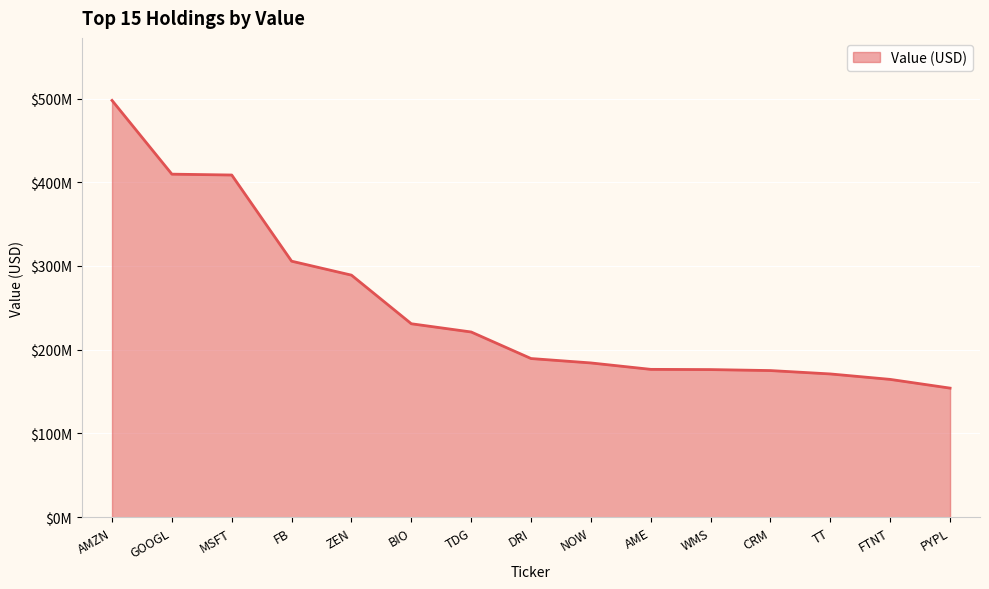

What position from the left is FTNT?

14